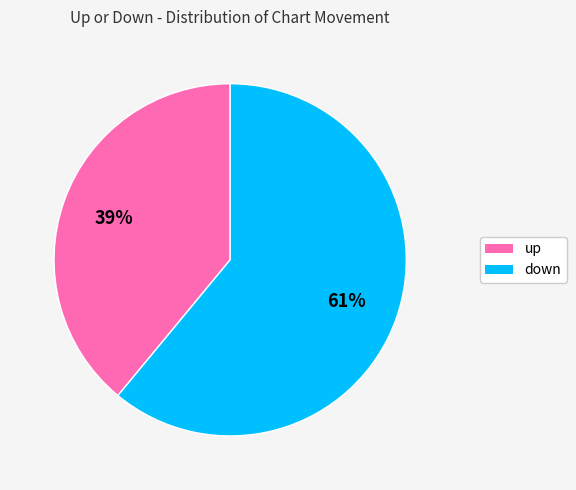

Combined, do up and down account for over 50%?

Yes